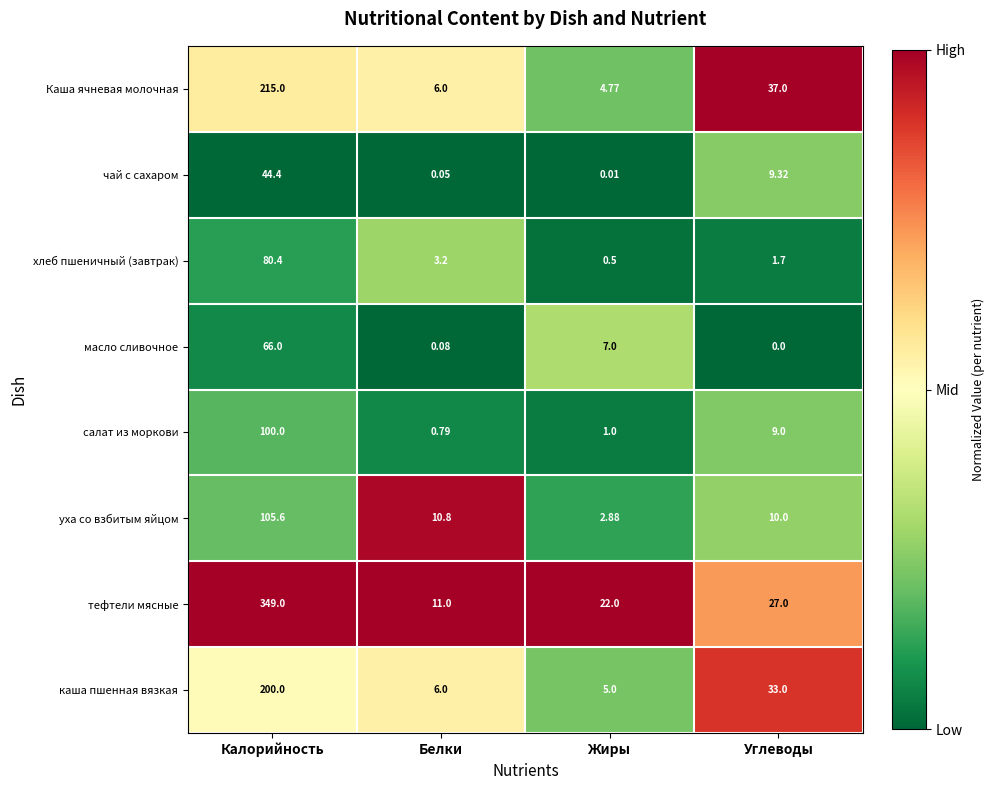

Where is каша пшенная вязкая nearest to the value 102?

Углеводы